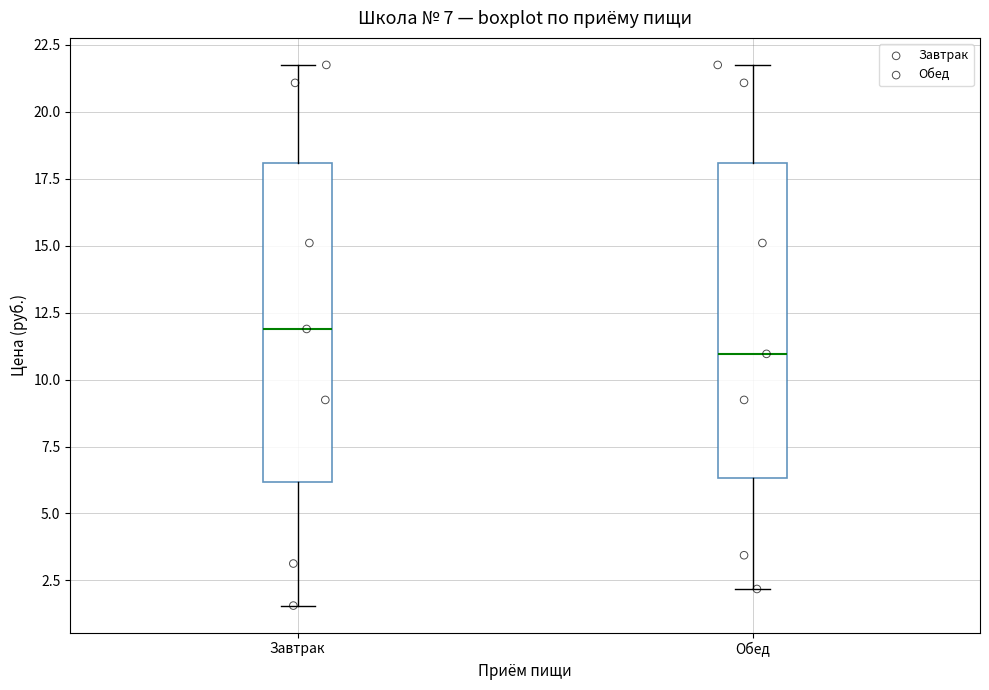

Which box's median line is the highest?

Завтрак